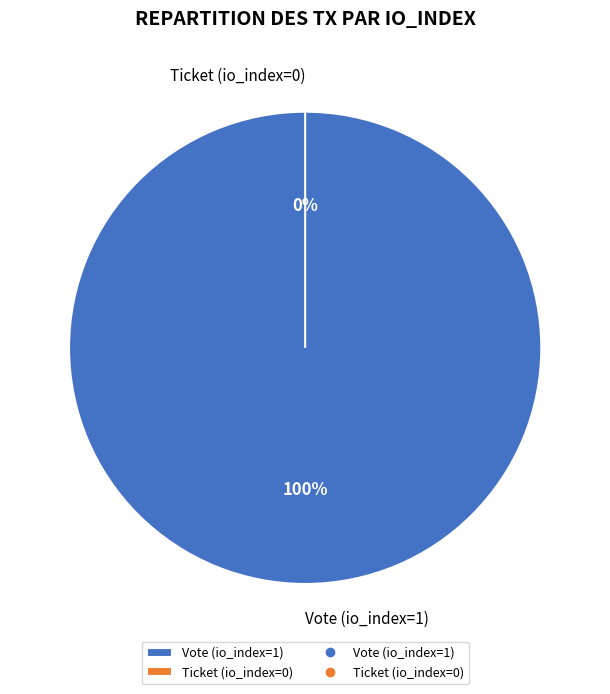

Is the sum of Ticket (io_index=0) and Vote (io_index=1) greater than half?

Yes